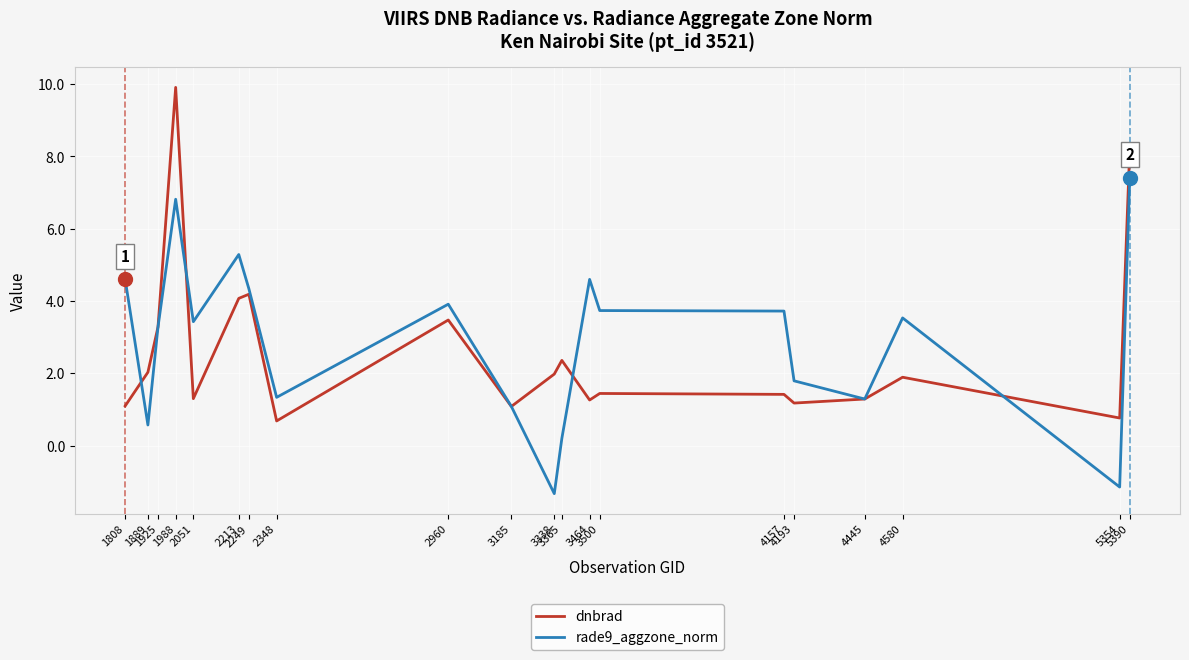

Where is the first local maximum for rade9_aggzone_norm?

1988